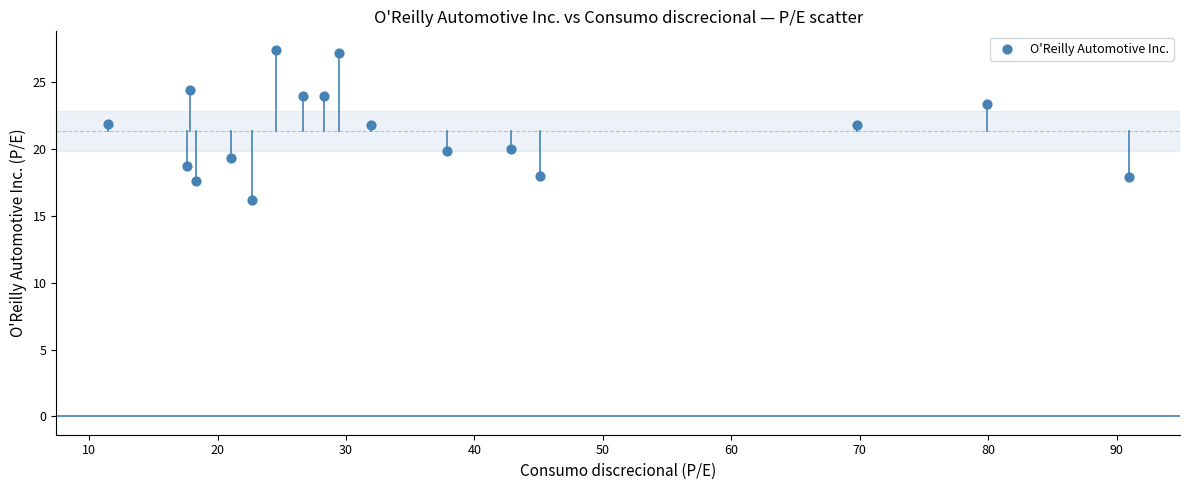

What is the range of X values (max minus min)?

79.5